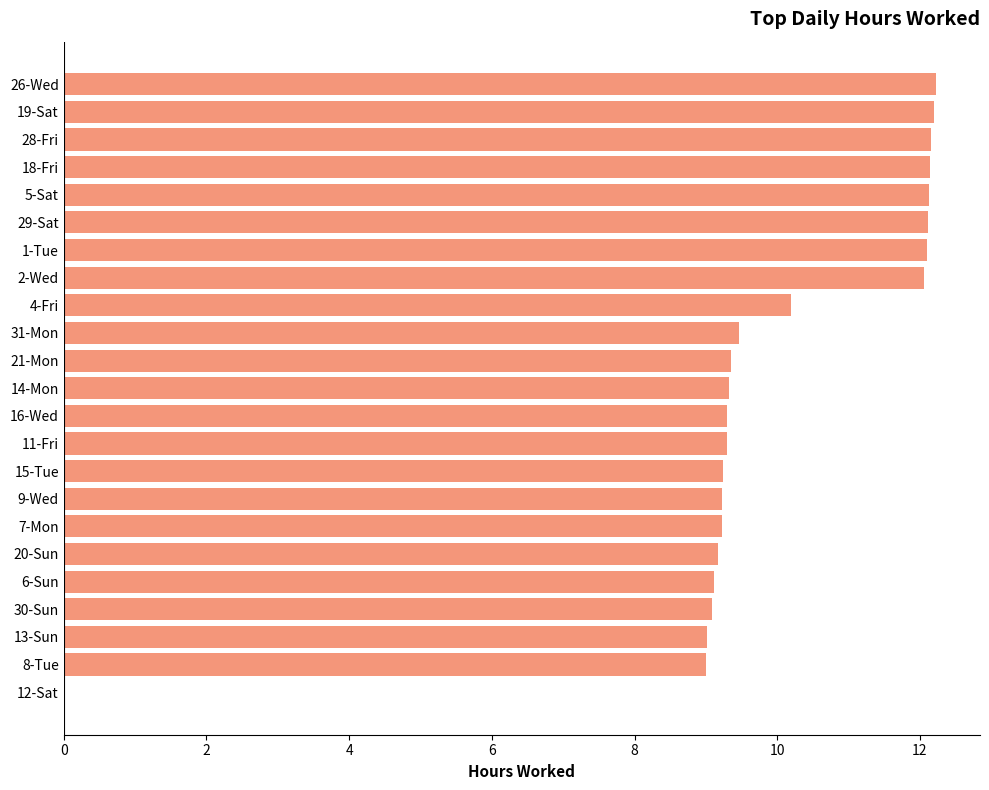

What is the average value?

9.9